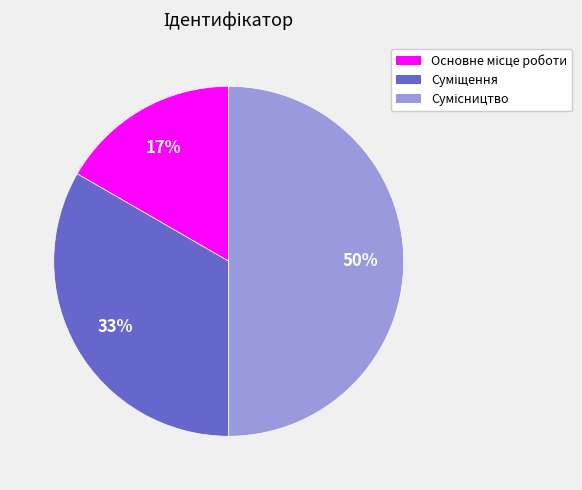

To the nearest percent, what is the difference between the largest and smallest slice percentages?

33%